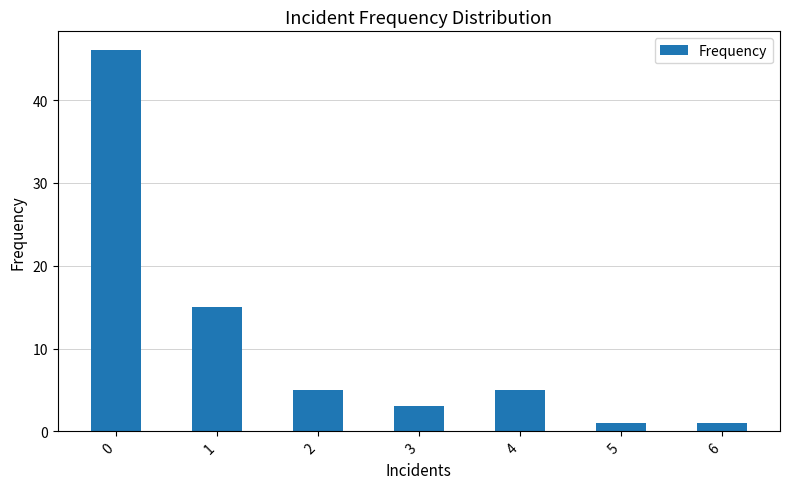

What is the sum of the values at 1 and 5?

16